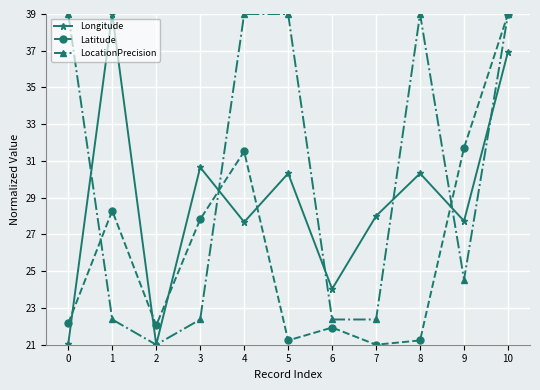

How many data points in Longitude are above 28?

6